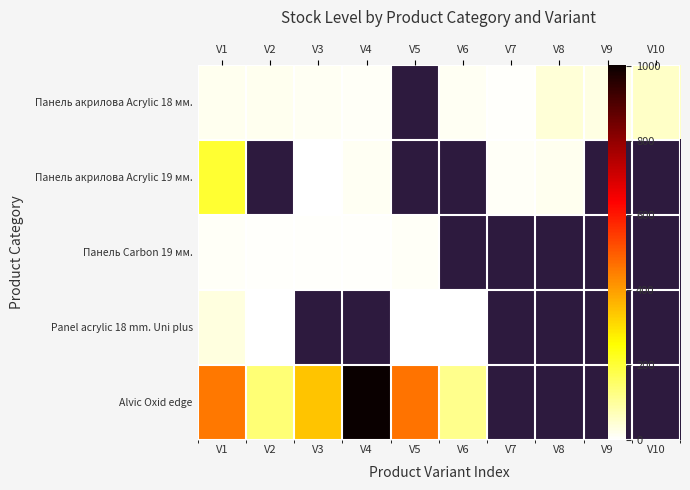

Which category has the lowest value in the Alvic Oxid edge series?

V6